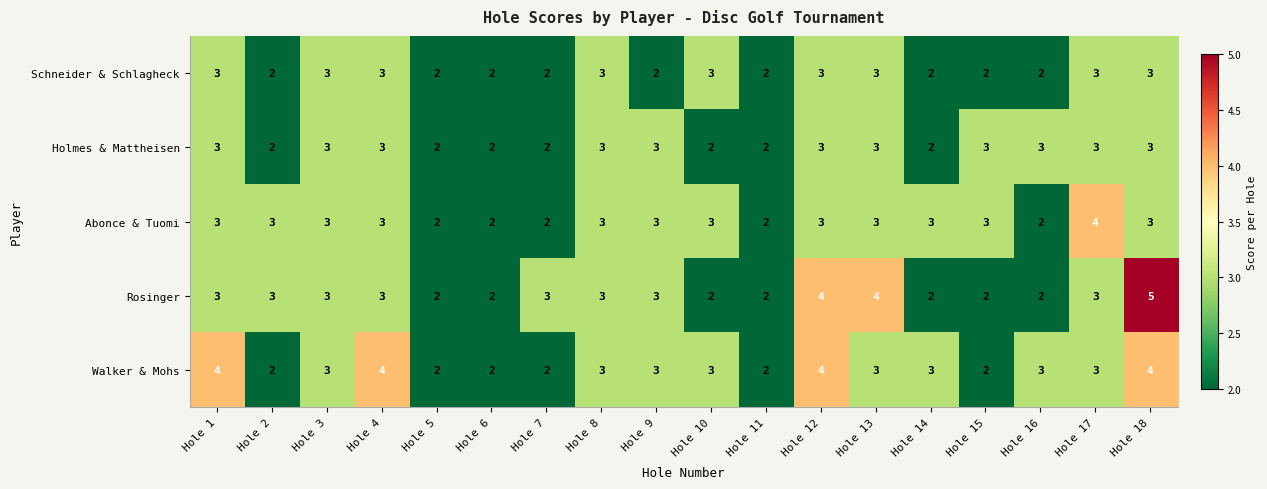

The value of Abonce & Tuomi at Hole 15 is 1. True or false?

False